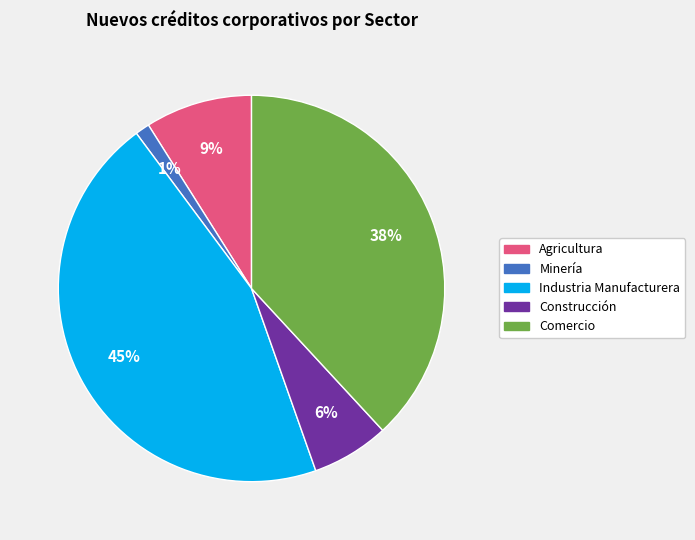

How many slices are in this pie chart?

5